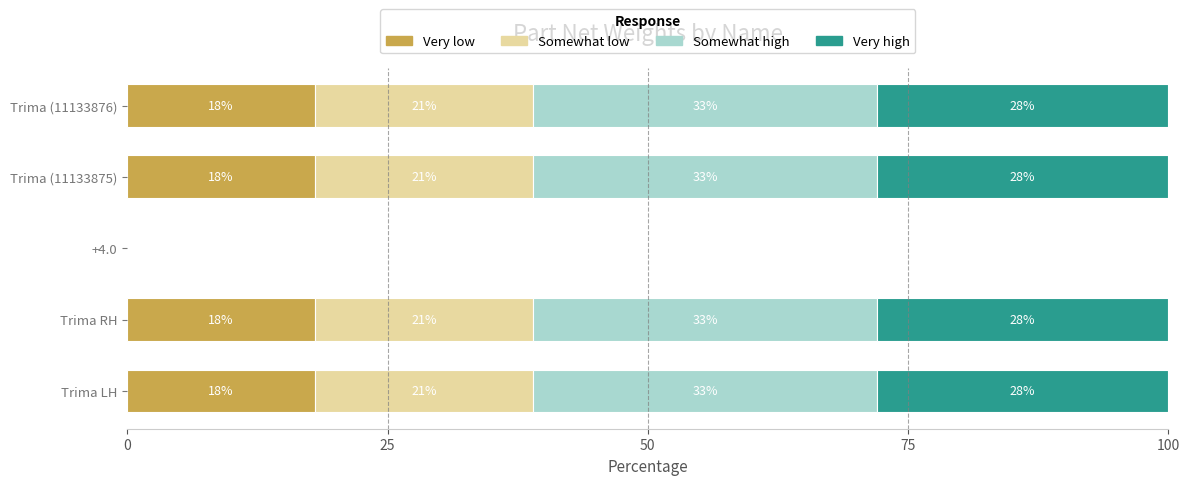

What is the total value across all series at Trima (11133875)?

100.0